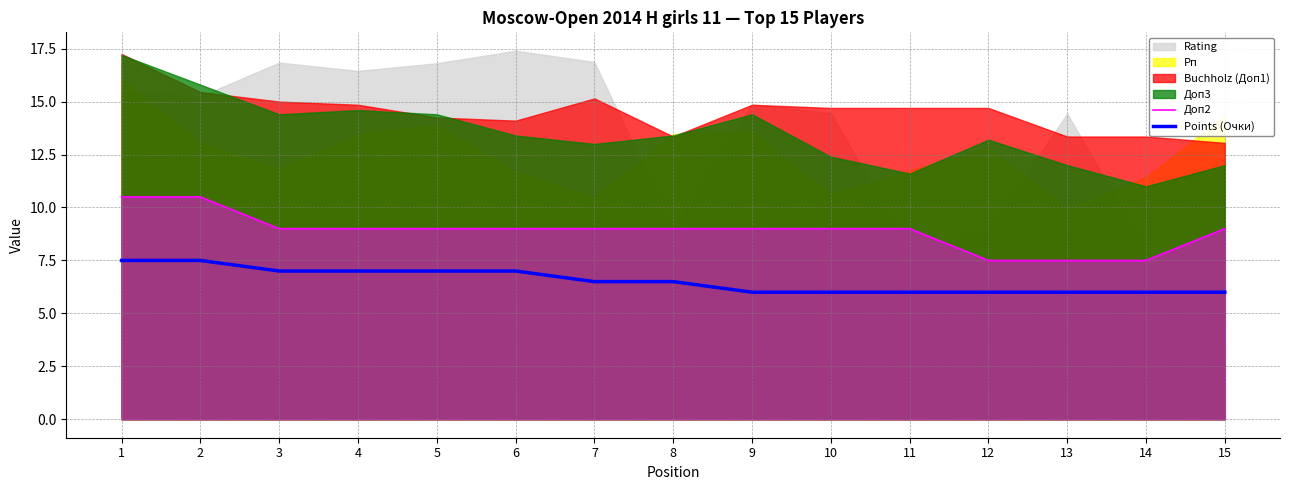

The Доп2 series shows 9.0 at 10. True or false?

True